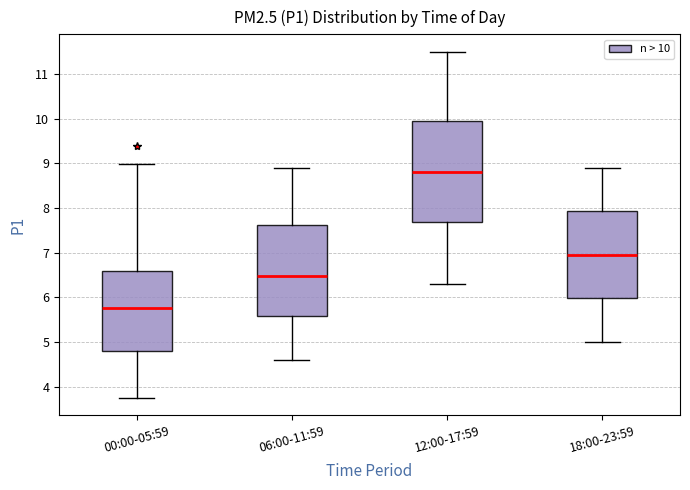

Reading left to right, read every box against the y-axis: the position of its median line, the range the box covers, and the ends of its whiskers. The values are not printed on the chart, so give them approximately, as read against the axis.

00:00-05:59: median 5.8, box 4.8 to 6.6, whiskers 3.8 to 9.0
06:00-11:59: median 6.5, box 5.6 to 7.6, whiskers 4.6 to 8.9
12:00-17:59: median 8.8, box 7.7 to 10.0, whiskers 6.3 to 11.5
18:00-23:59: median 7.0, box 6.0 to 7.9, whiskers 5.0 to 8.9